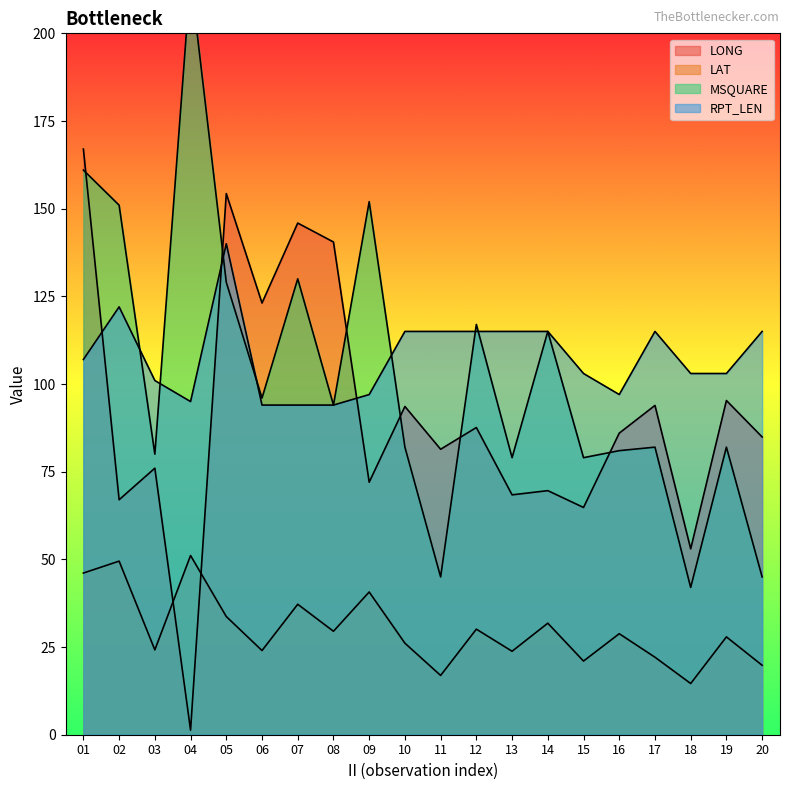

At which label is RPT_LEN closest to 117?

10